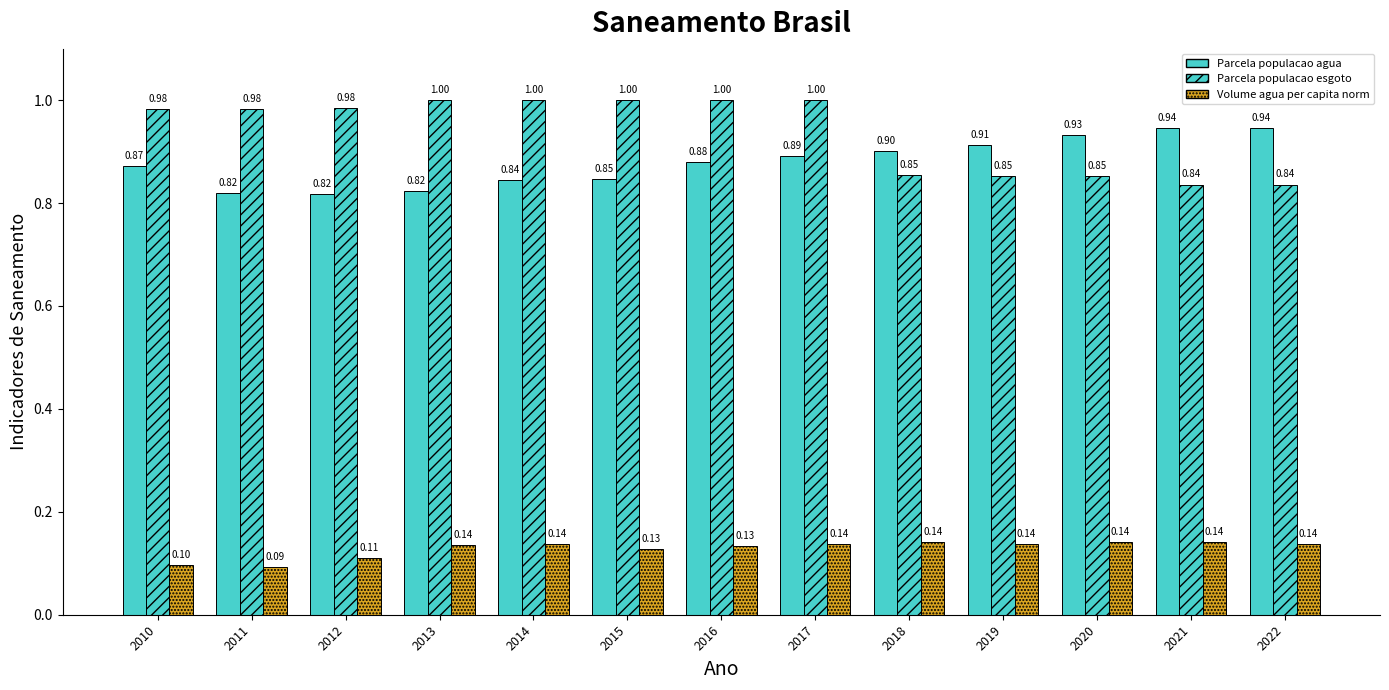

Which series has the widest spread of values?

Parcela populacao esgoto